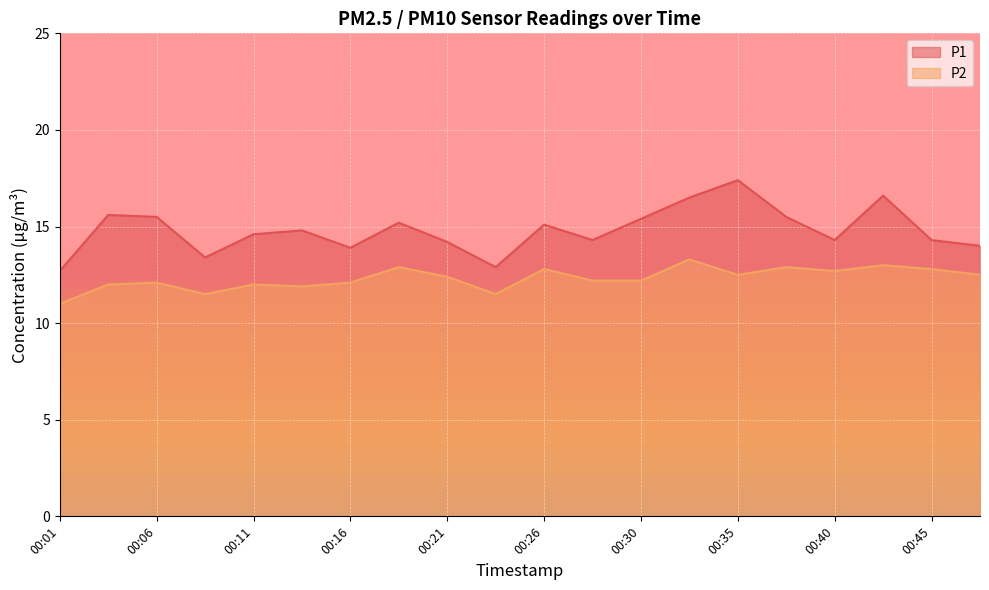

What is the average value of the P1 series?

14.8